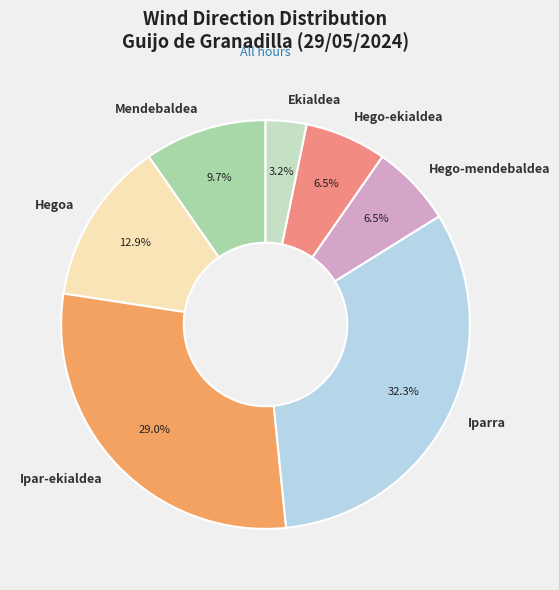

To the nearest percent, what portion does Ekialdea represent?

3%